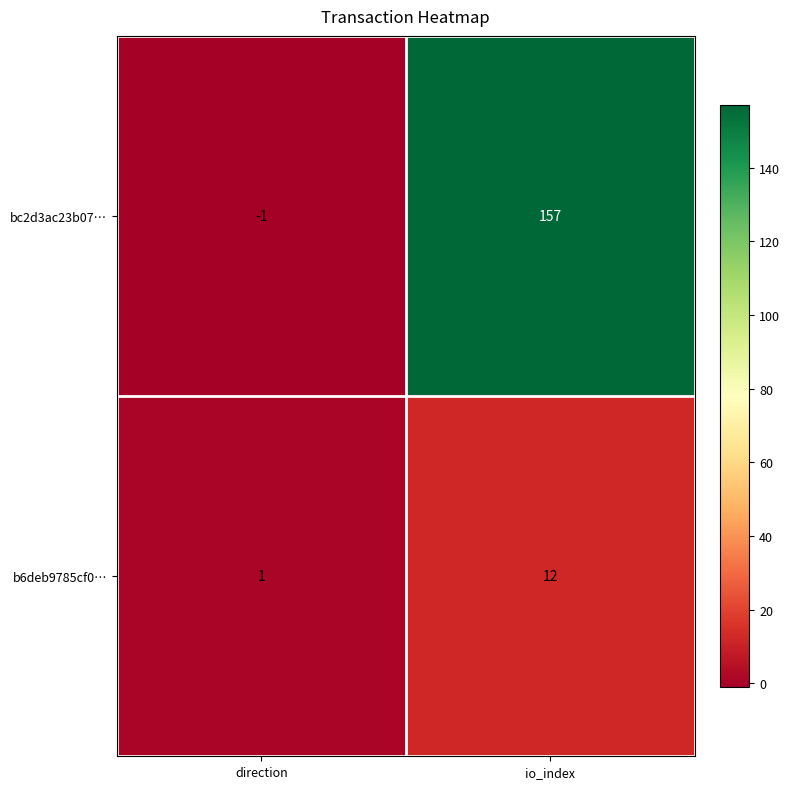

Which series has the widest spread of values?

bc2d3ac23b07…